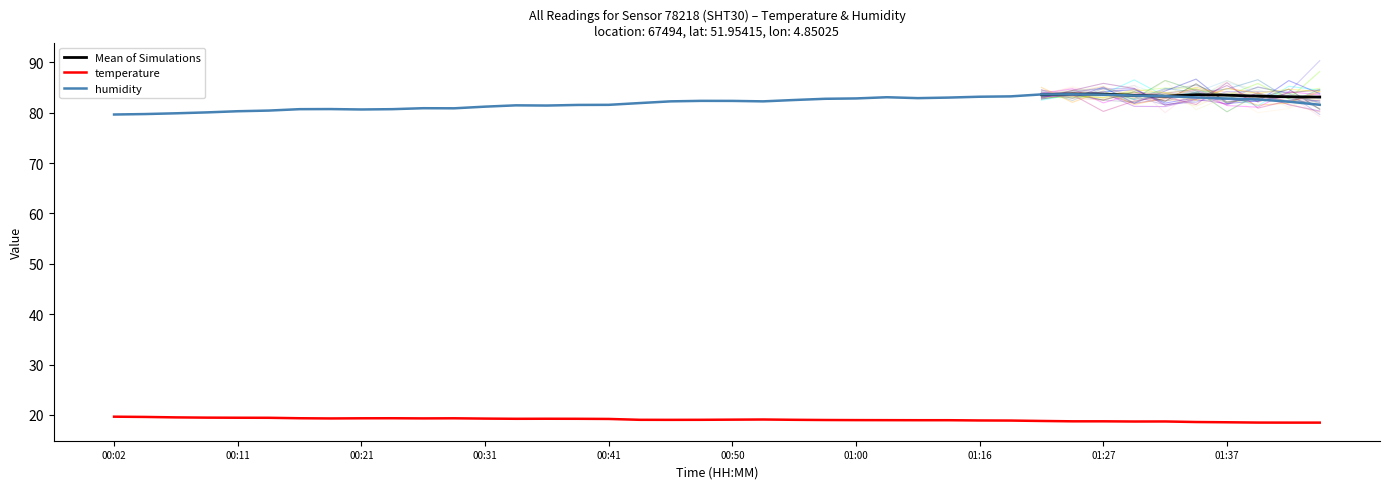

List the series in order of their overall mean, highest first.

humidity, temperature